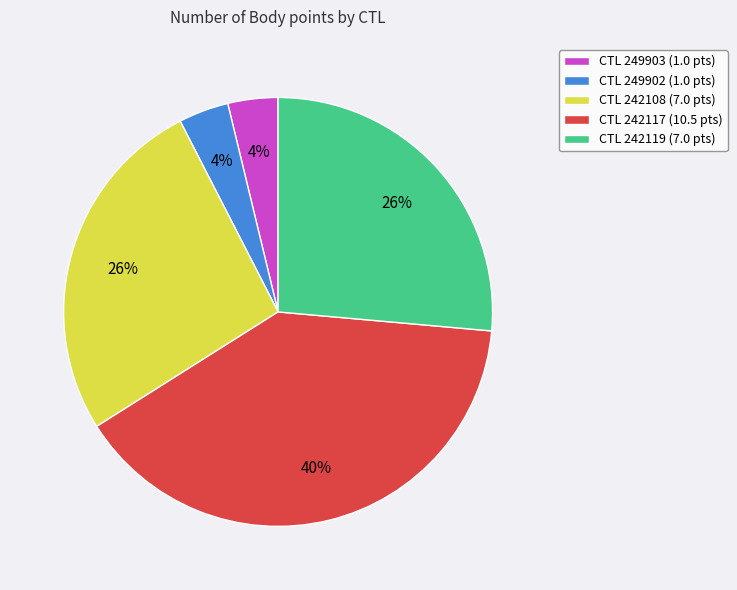

Combined, do CTL 242119 (7.0 pts) and CTL 249903 (1.0 pts) account for over 50%?

No